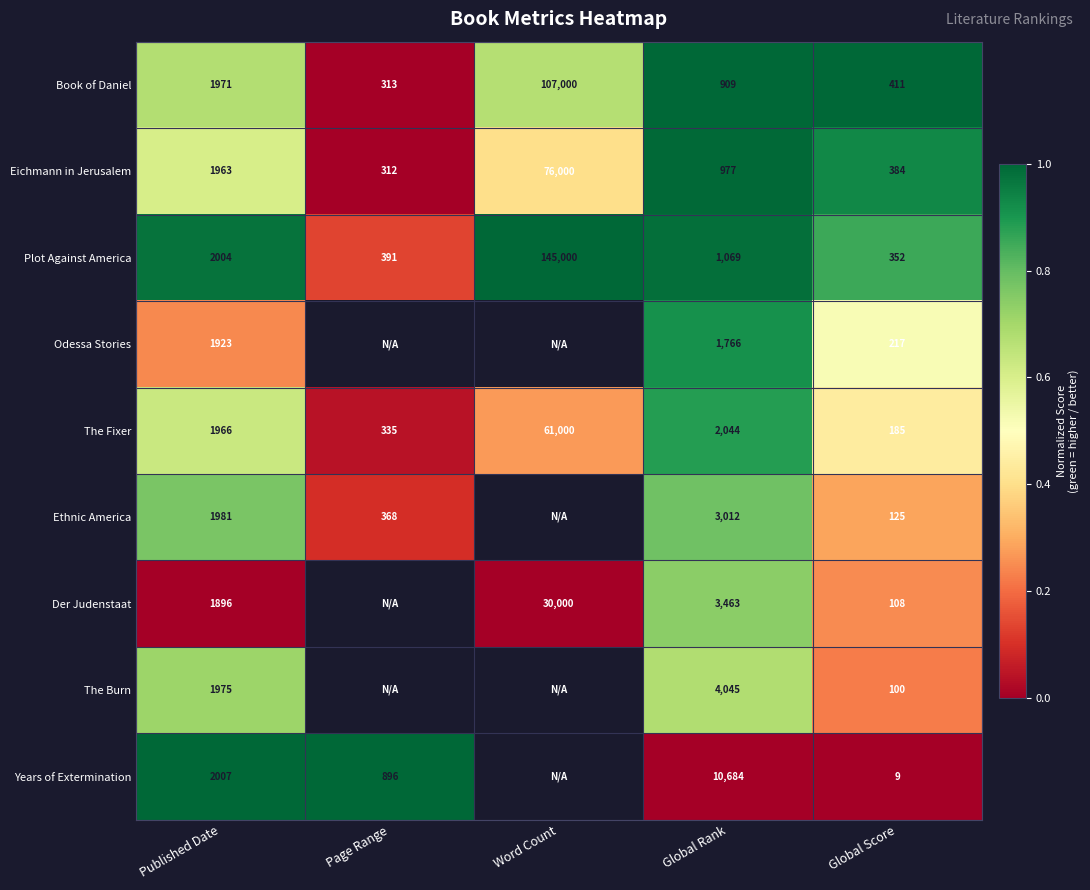

At which label does The Fixer reach its minimum?

Global Score